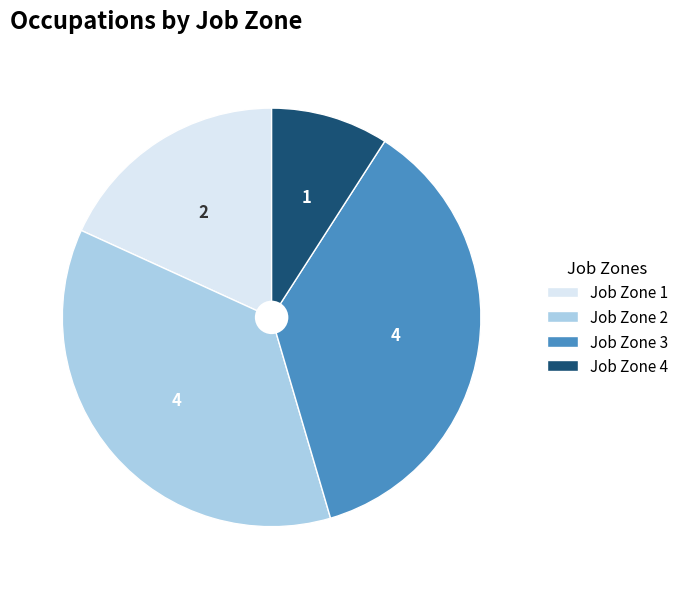

Does Job Zone 3 represent more than half of the total?

No